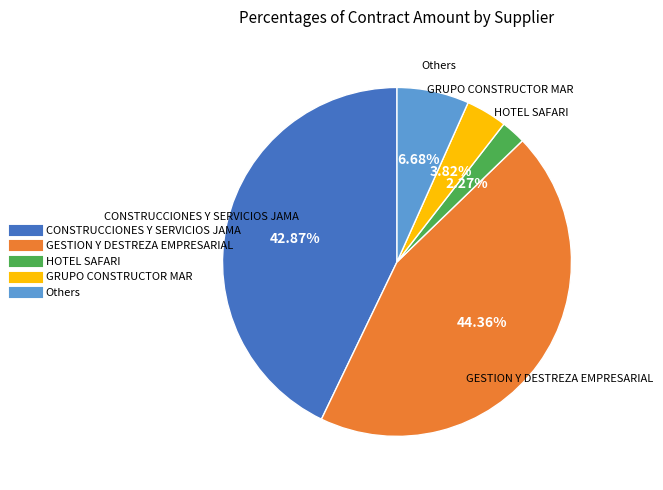

Does any single category account for the majority?

No